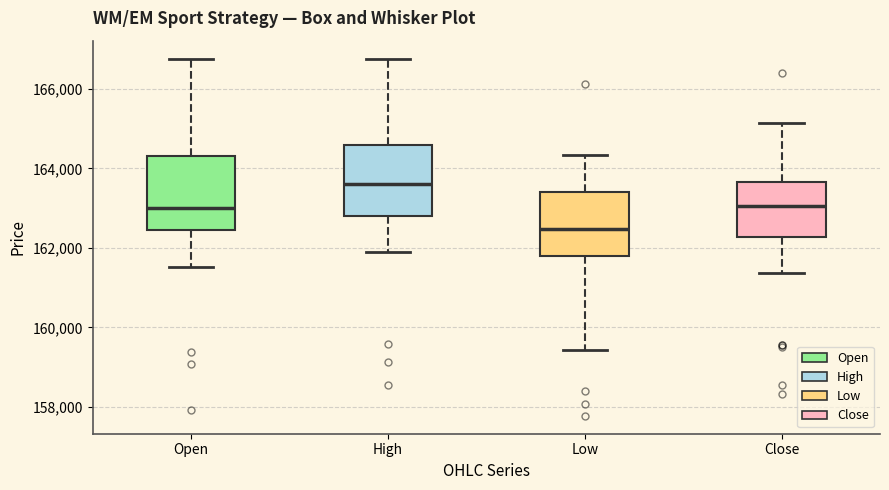

Which box's median line is the highest?

High